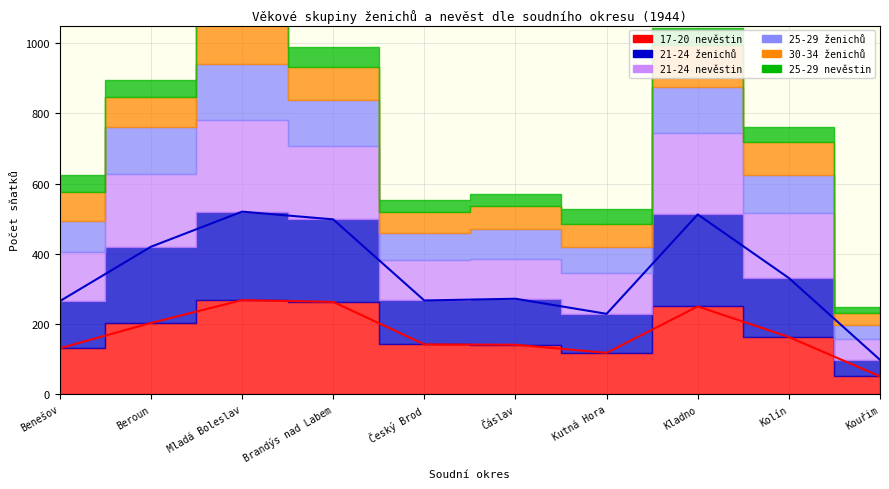

True or false: 21-24 ženichů has a value of 112 at Kolín.

False